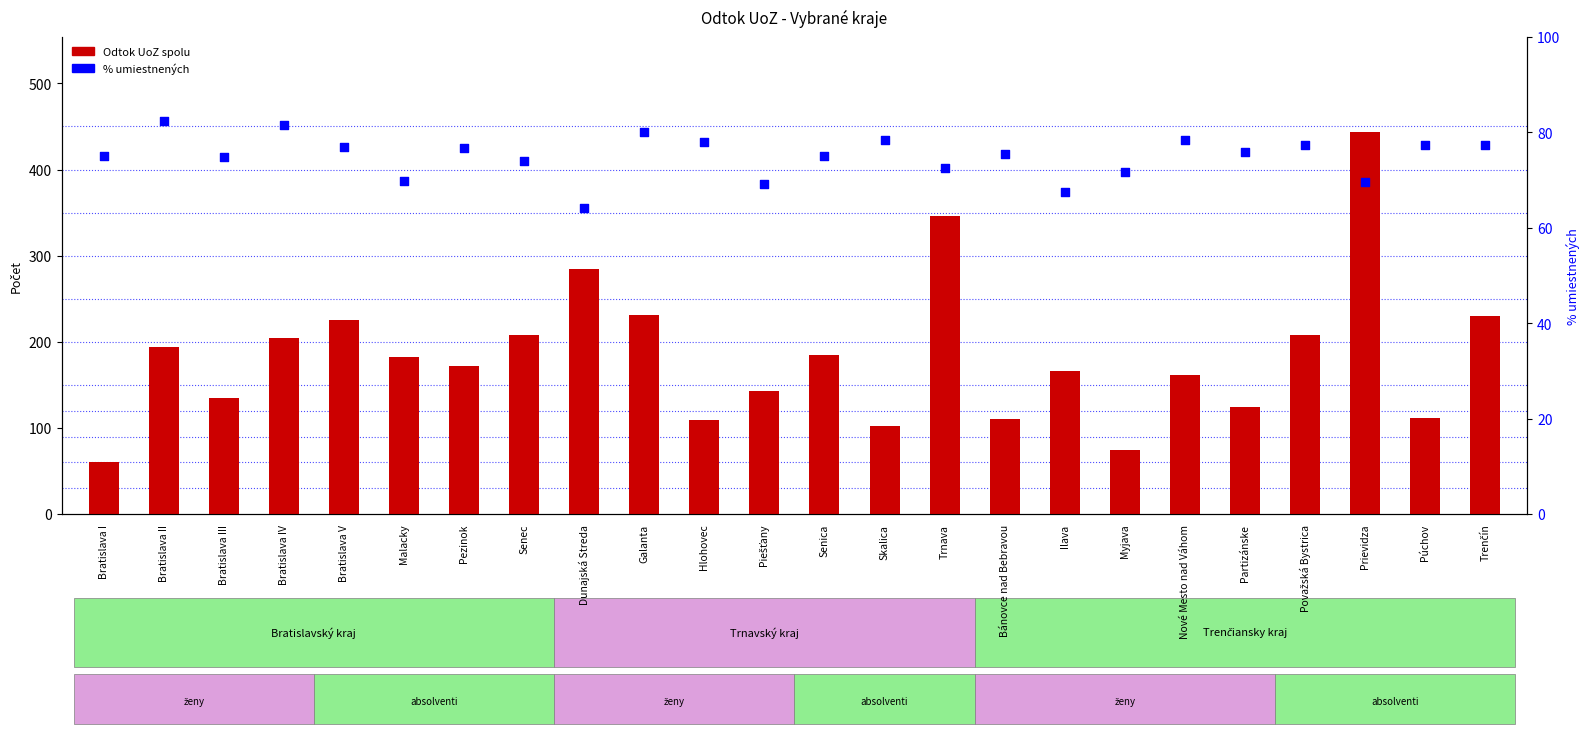

Is the value of % umiestnených at Bratislava IV greater than the value of Odtok UoZ spolu at Hlohovec?

No